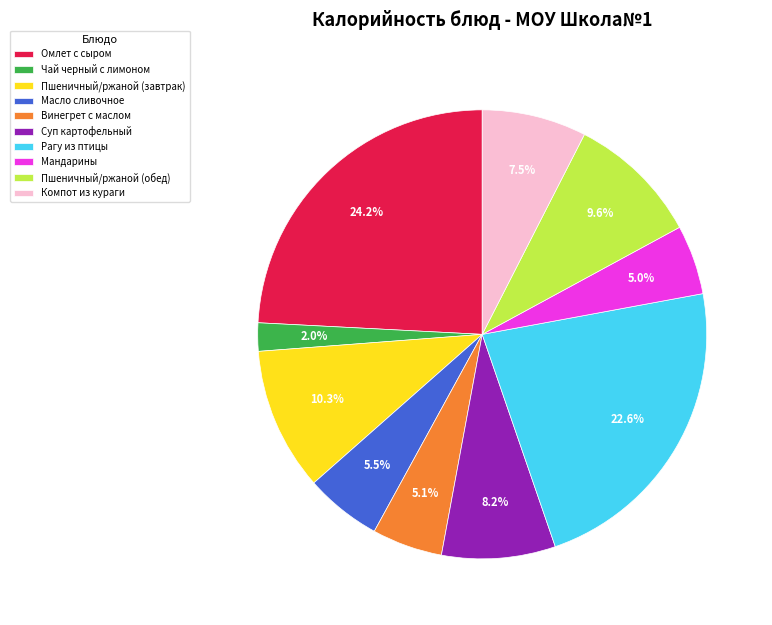

What percentage is the Рагу из птицы slice, to the nearest percent?

23%